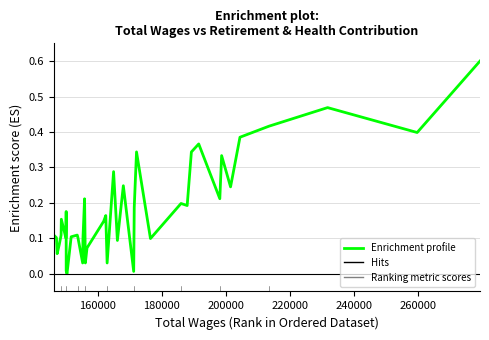

How many values exceed 0?

39